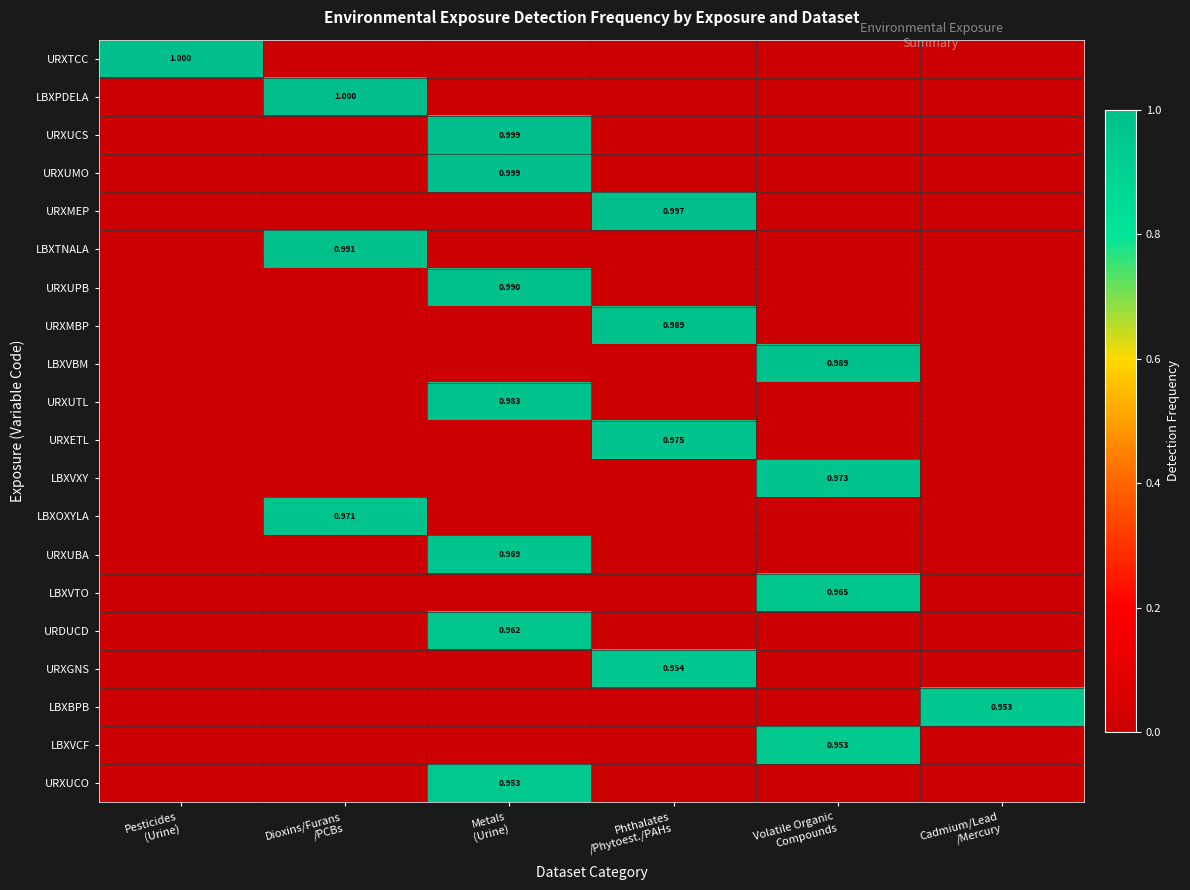

At which label does LBXVCF reach its minimum?

Pesticides (Urine)